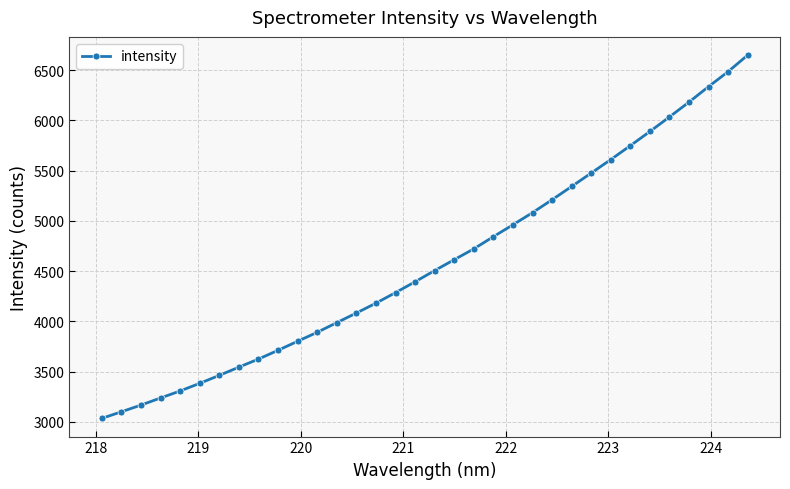

What is the maximum value shown in the chart?

6649.5